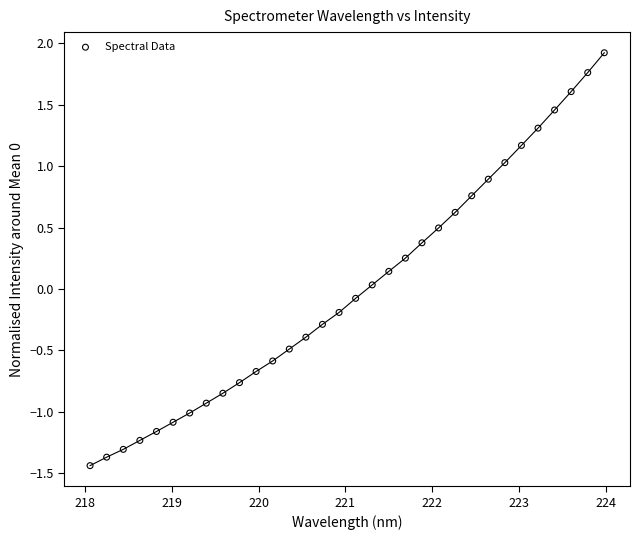

What is the range of X values (max minus min)?

5.9